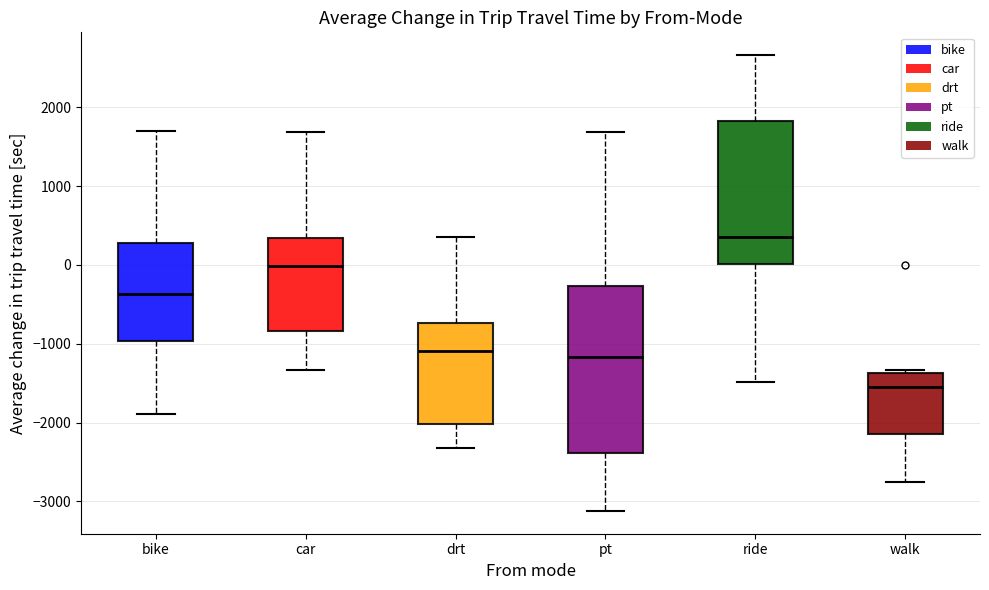

Which box has the lowest median line?

walk